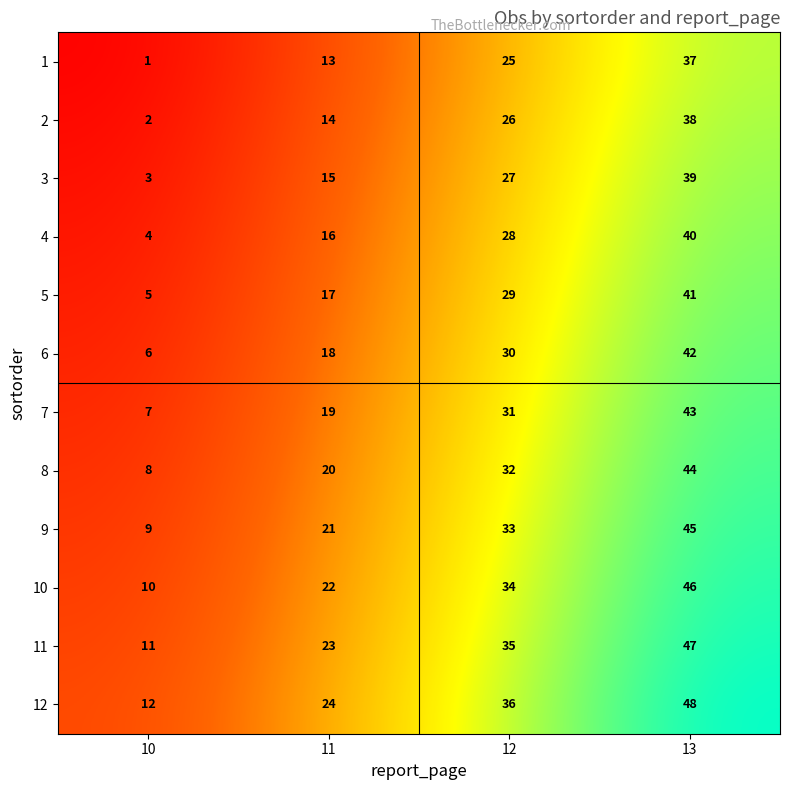

What is the difference between the highest and lowest values at 10?

11